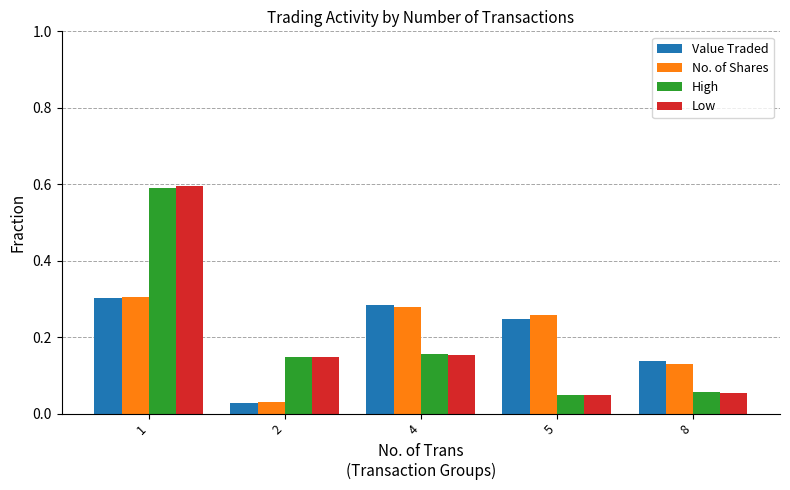

At how many categories does at least one series exceed 0?

5